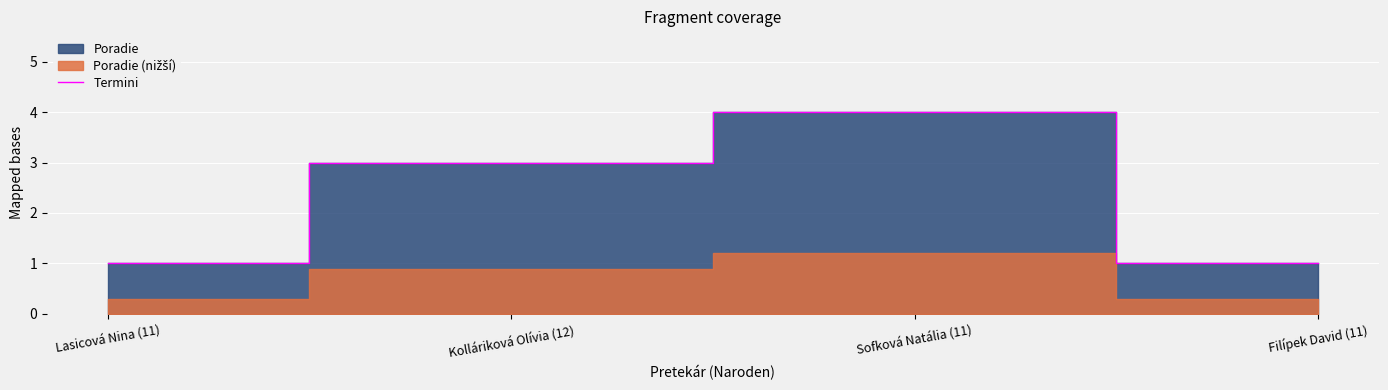

Reading left to right, extract all data points from this chart.

Lasicová Nina (11)=1	Kolláriková Olívia (12)=3	Sofková Natália (11)=4	Filípek David (11)=1